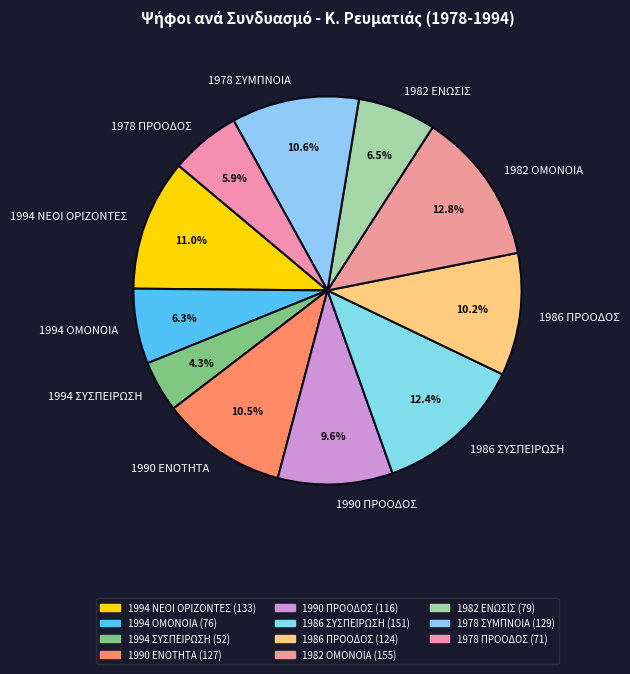

Does 1990 ΕΝΟΤΗΤΑ account for over 50% of the chart?

No